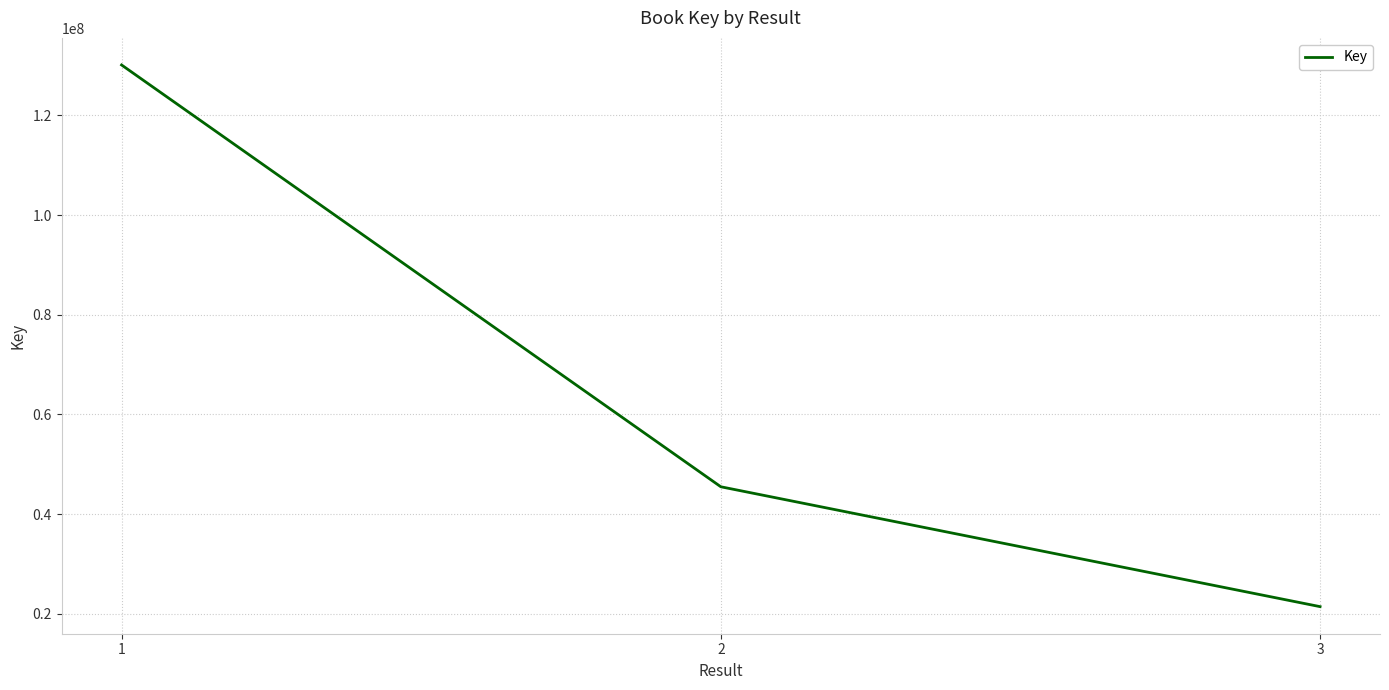

What is the approximate value at 3, to the nearest 10?

21436230